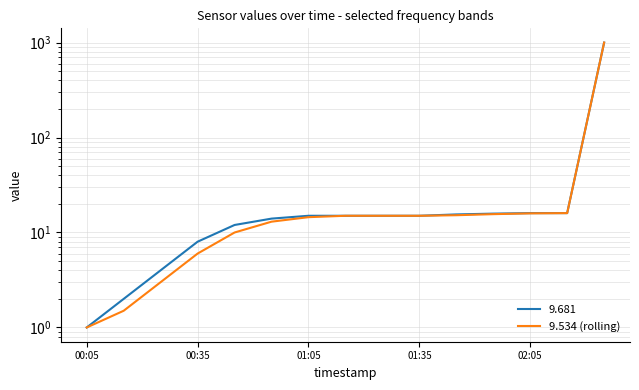

What is the smallest value displayed?

1.0